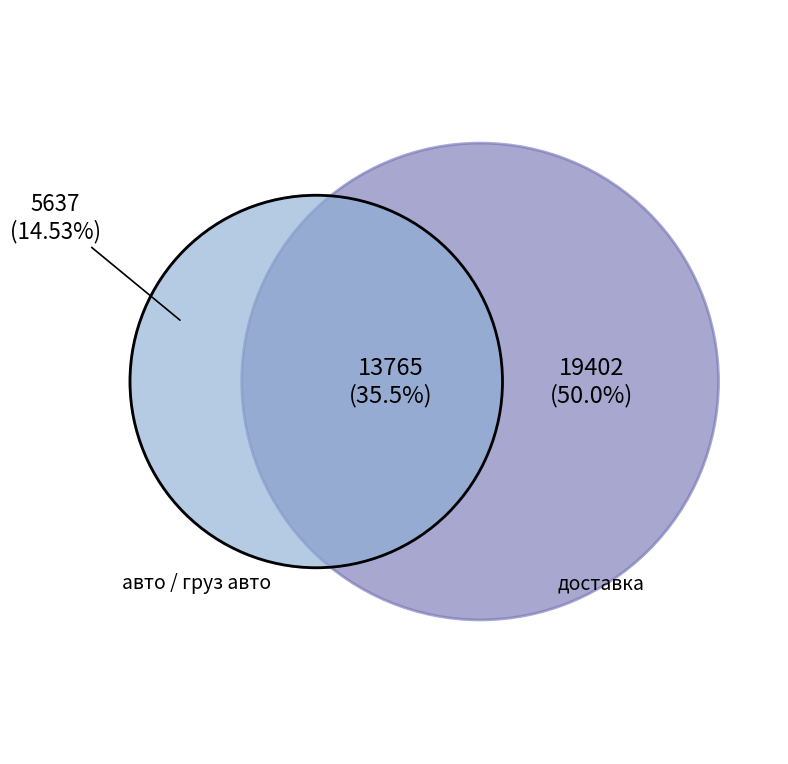

Which category has the biggest portion of the pie?

доставка